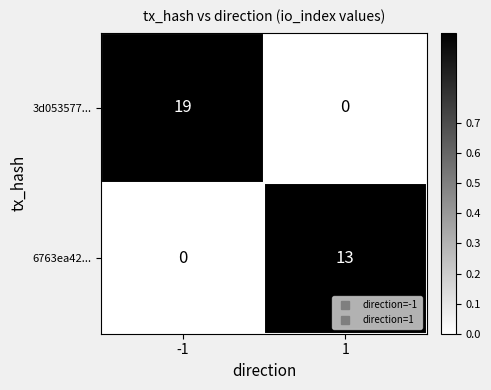

Reading left to right, transcribe all the data shown in this chart.

3d053577...: -1=19	1=0
6763ea42...: -1=0	1=13